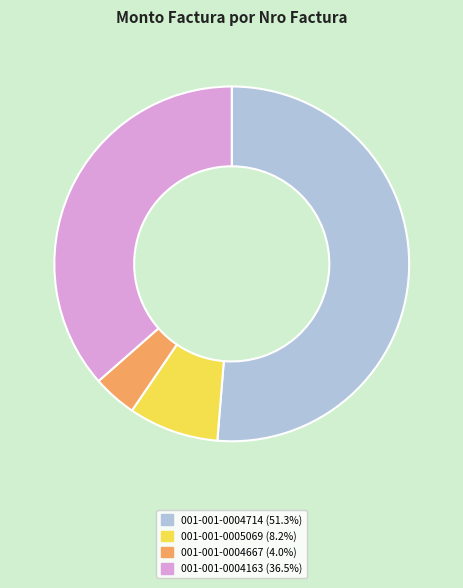

Combined, do 001-001-0005069 (8.2%) and 001-001-0004714 (51.3%) account for over 50%?

Yes